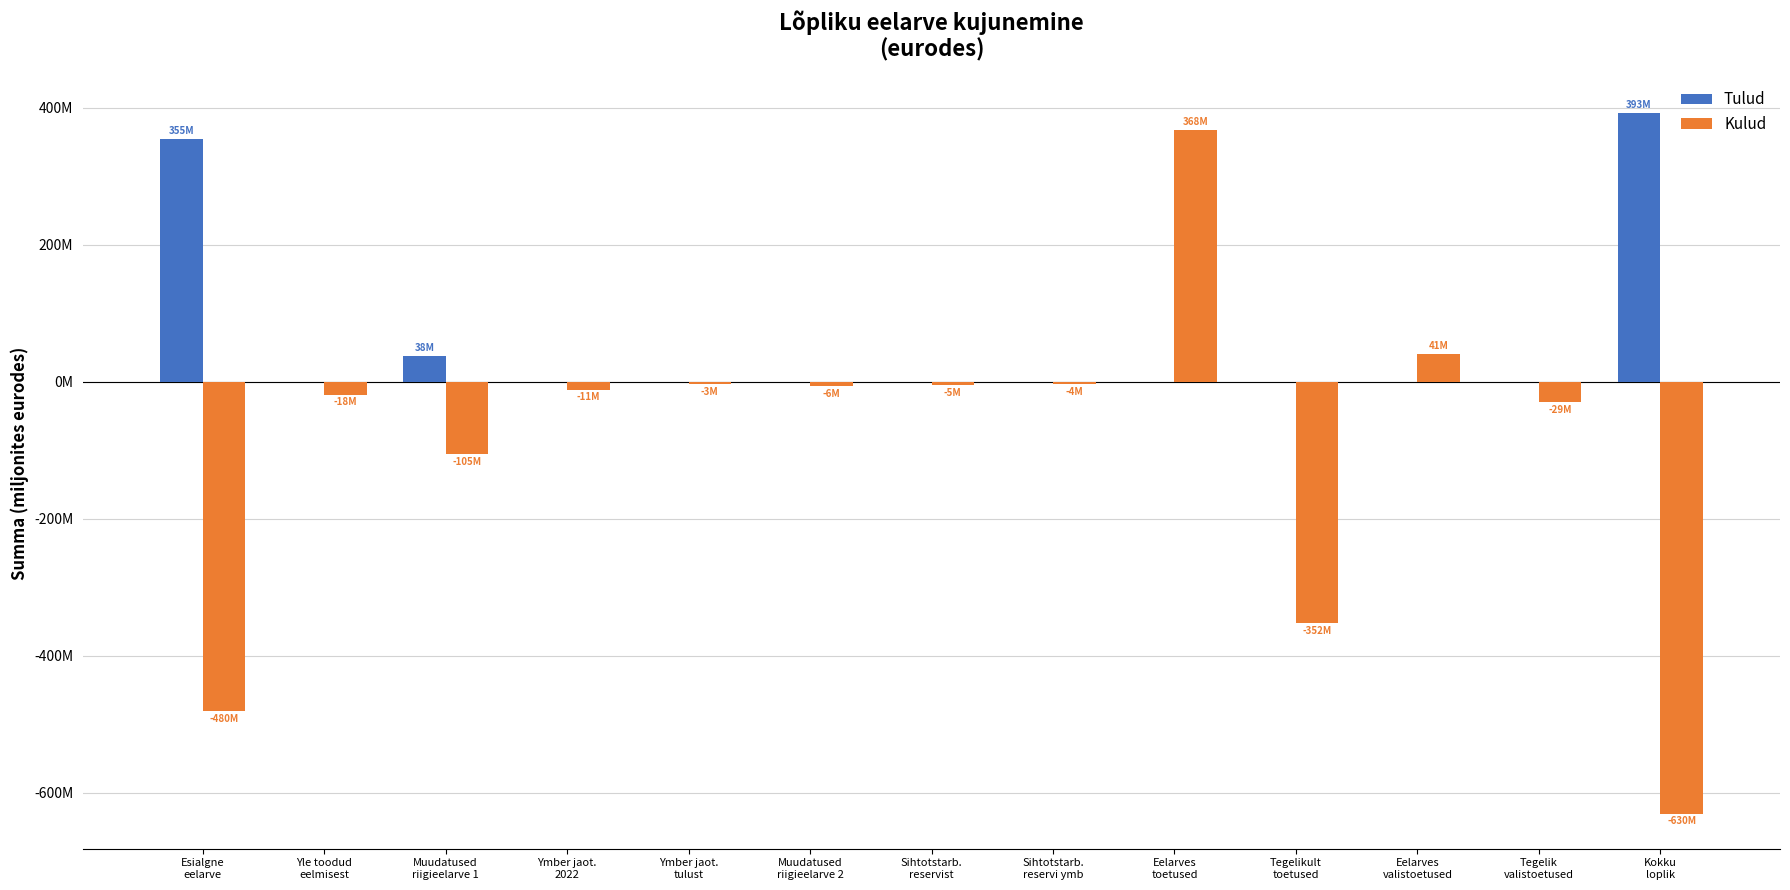

At Yle toodud
eelmisest, list the series in order from largest to smallest.

Tulud, Kulud